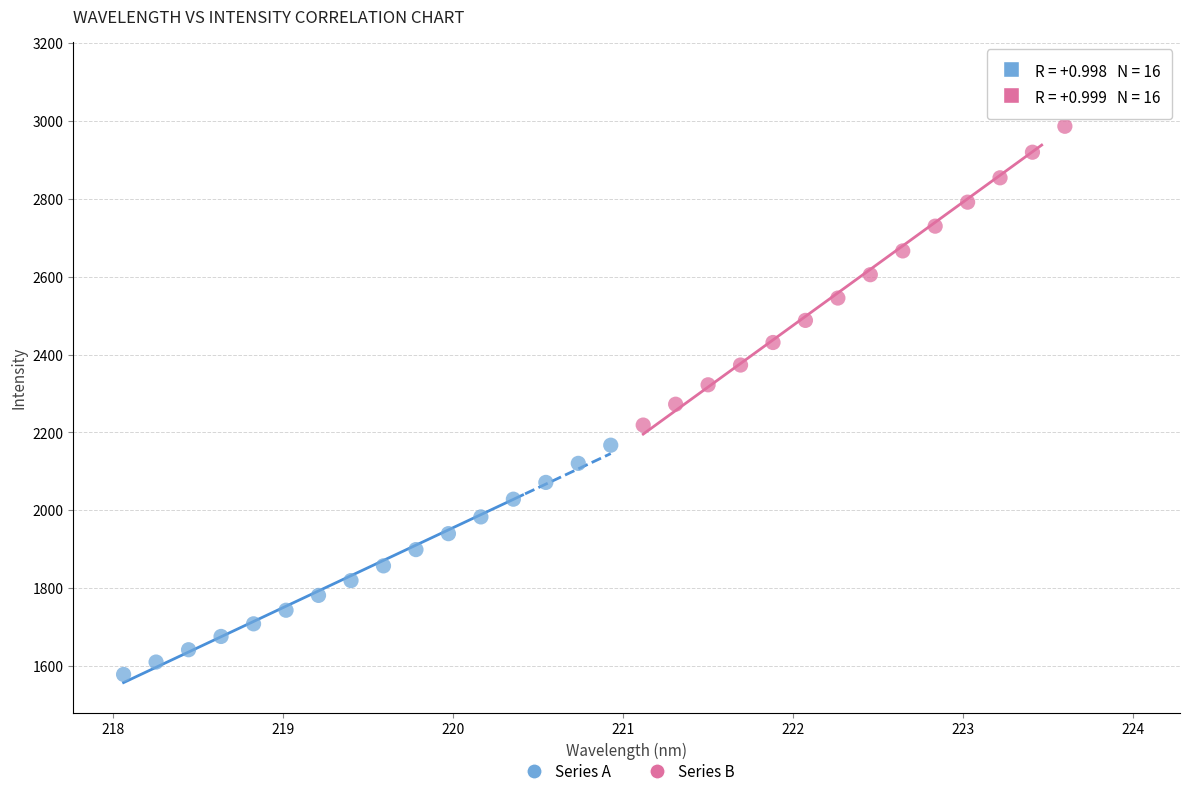

What are all the series names shown in the legend?

Series A, Series B